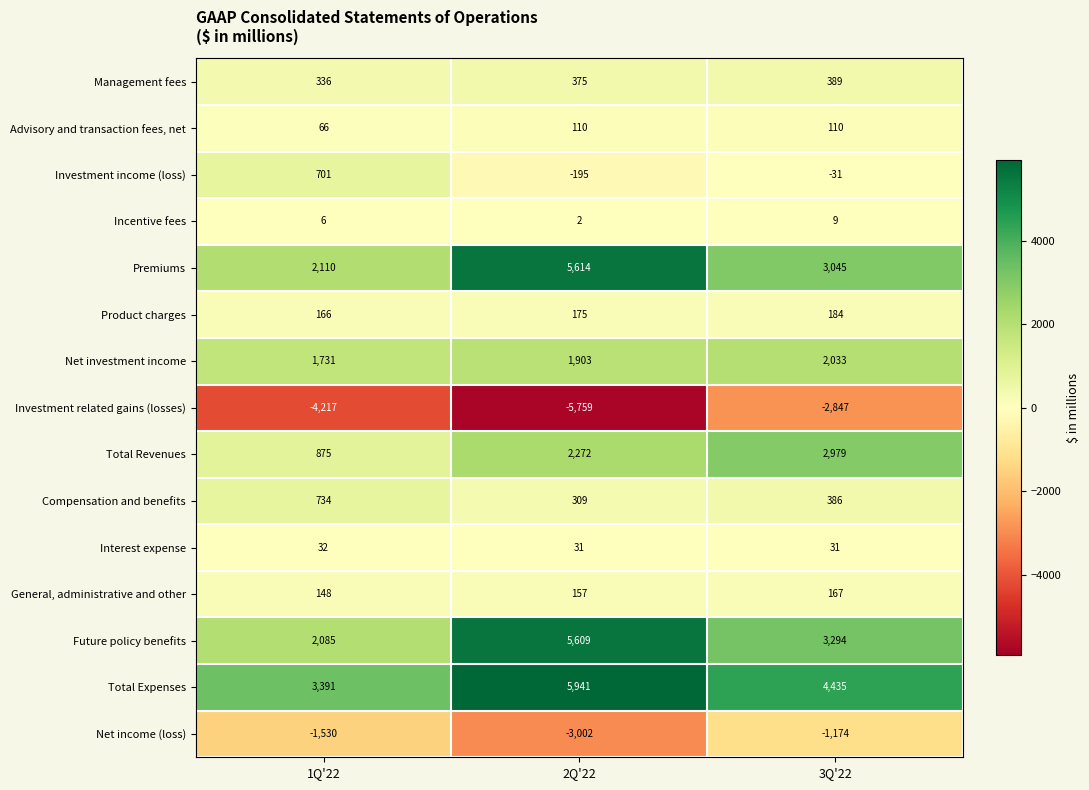

What is the spread (max minus min) of values at 2Q'22?

11700